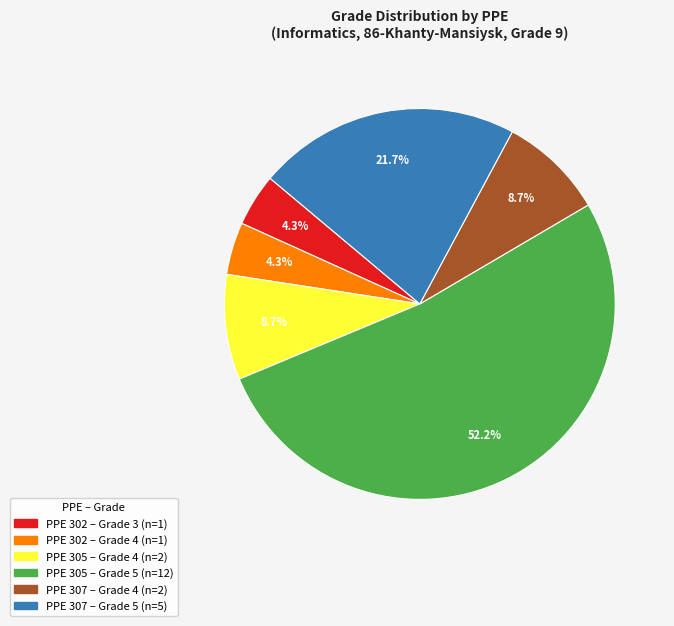

To the nearest percent, what is the difference between the largest and smallest slice percentages?

48%